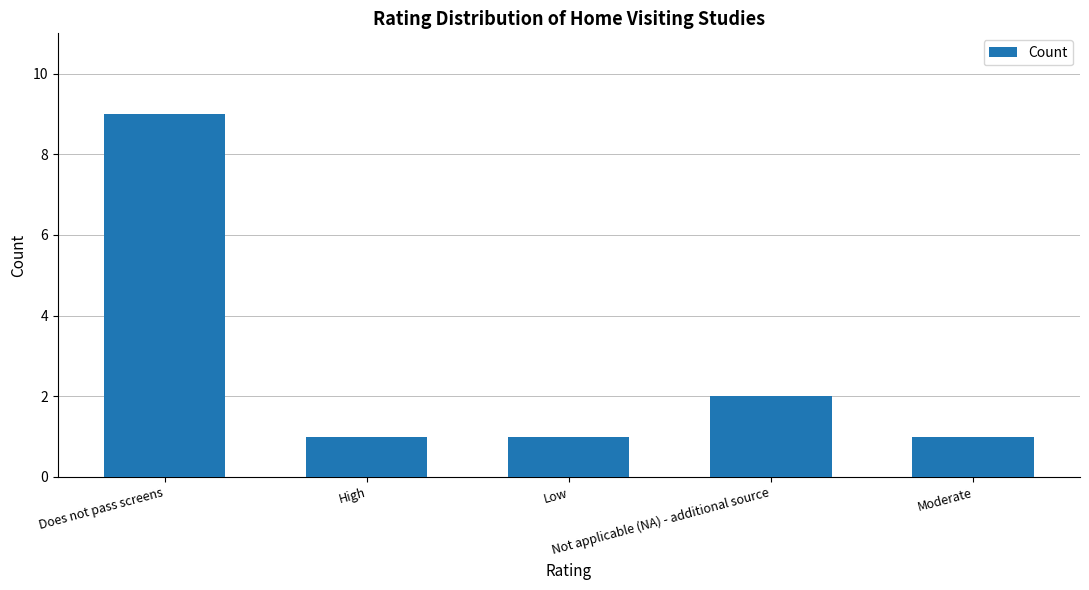

What is the maximum value shown in the chart?

9